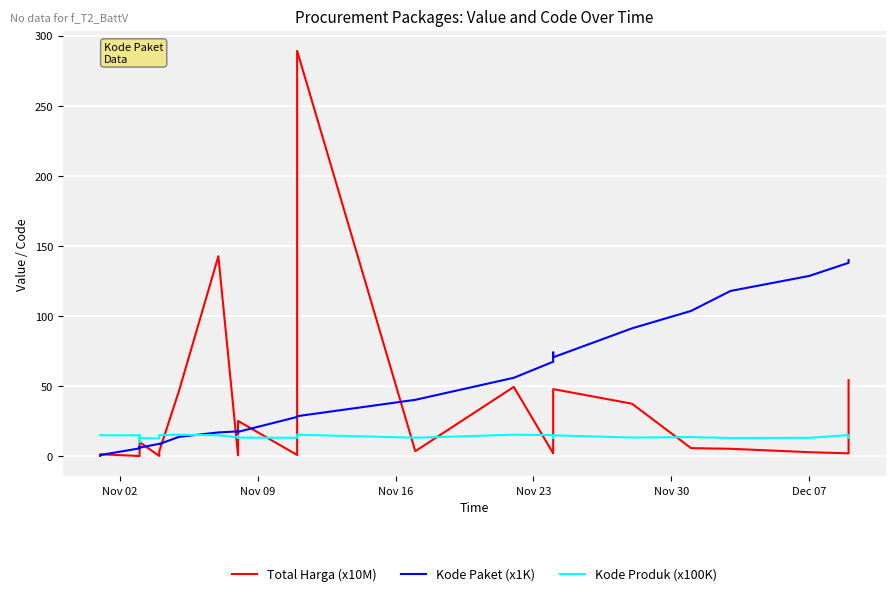

What is the greatest value displayed?

289.2